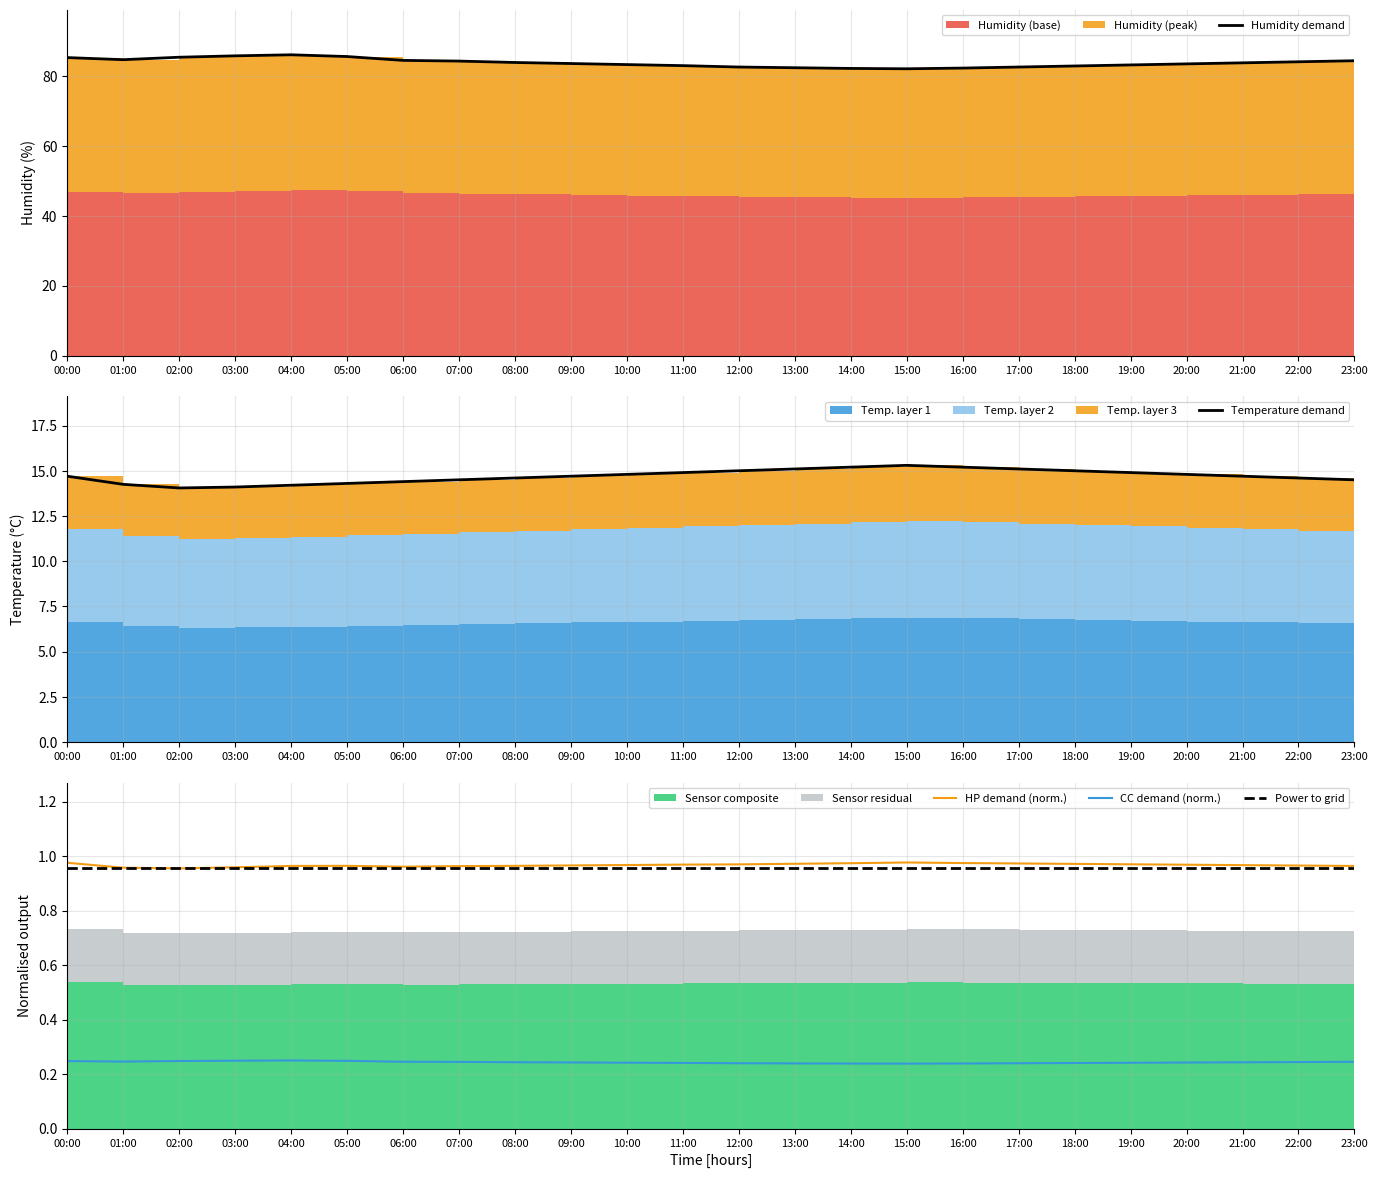

Which label corresponds to the largest value in the chart?

04:00